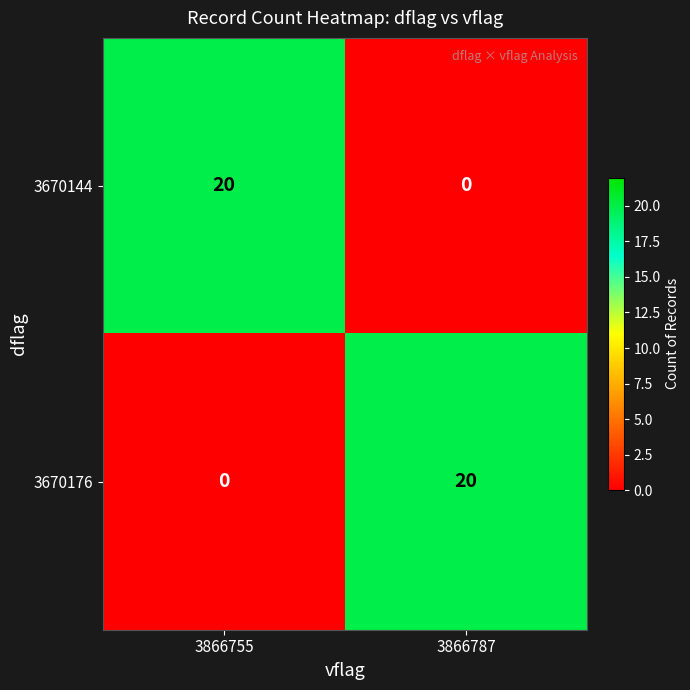

What is the sum of all 3670176 values?

20